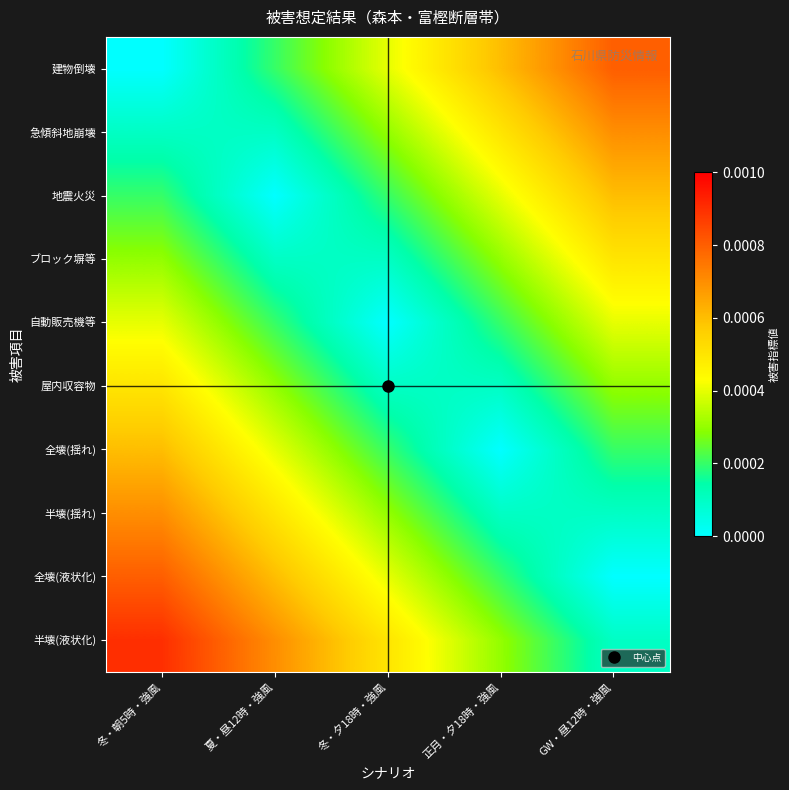

Reading left to right, what are all the values shown in this chart?

建物倒壊: 冬・朝5時・強風=0.0	夏・昼12時・強風=0.0	冬・夕18時・強風=0.0	正月・夕18時・強風=0.0	GW・昼12時・強風=0.0
急傾斜地崩壊: 冬・朝5時・強風=0.0	夏・昼12時・強風=0.0	冬・夕18時・強風=0.0	正月・夕18時・強風=0.0	GW・昼12時・強風=0.0
地震火災: 冬・朝5時・強風=0.0	夏・昼12時・強風=0.0	冬・夕18時・強風=0.0	正月・夕18時・強風=0.0	GW・昼12時・強風=0.0
ブロック塀等: 冬・朝5時・強風=0.0	夏・昼12時・強風=0.0	冬・夕18時・強風=0.0	正月・夕18時・強風=0.0	GW・昼12時・強風=0.0
自動販売機等: 冬・朝5時・強風=0.0	夏・昼12時・強風=0.0	冬・夕18時・強風=0.0	正月・夕18時・強風=0.0	GW・昼12時・強風=0.0
屋内収容物: 冬・朝5時・強風=0.0	夏・昼12時・強風=0.0	冬・夕18時・強風=0.0	正月・夕18時・強風=0.0	GW・昼12時・強風=0.0
全壊(揺れ): 冬・朝5時・強風=0.0	夏・昼12時・強風=0.0	冬・夕18時・強風=0.0	正月・夕18時・強風=0.0	GW・昼12時・強風=0.0
半壊(揺れ): 冬・朝5時・強風=0.0	夏・昼12時・強風=0.0	冬・夕18時・強風=0.0	正月・夕18時・強風=0.0	GW・昼12時・強風=0.0
全壊(液状化): 冬・朝5時・強風=0.0	夏・昼12時・強風=0.0	冬・夕18時・強風=0.0	正月・夕18時・強風=0.0	GW・昼12時・強風=0.0
半壊(液状化): 冬・朝5時・強風=0.0	夏・昼12時・強風=0.0	冬・夕18時・強風=0.0	正月・夕18時・強風=0.0	GW・昼12時・強風=0.0